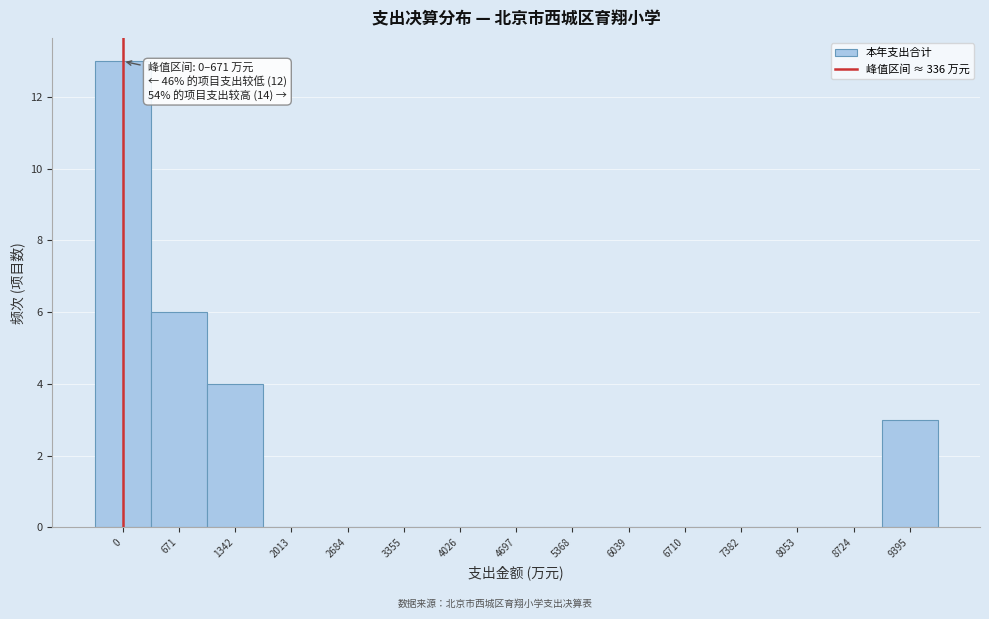

Reading left to right, transcribe all the data shown in this chart.

0=13	671=6	1342=4	2013=0	2684=0	3355=0	4026=0	4697=0	5368=0	6039=0	6710=0	7382=0	8053=0	8724=0	9395=3